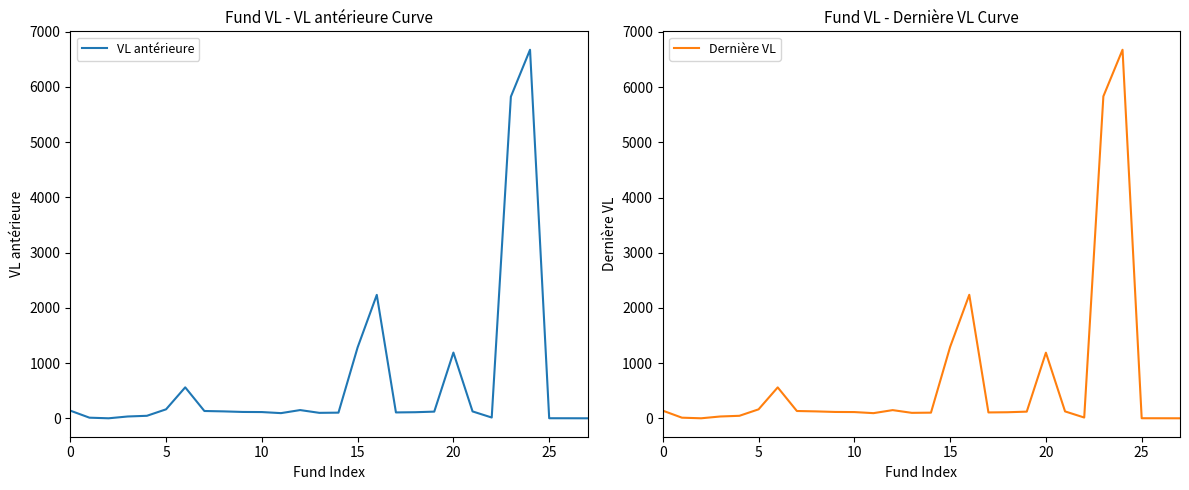

After their last crossing, which series has the higher values: VL antérieure or Dernière VL?

VL antérieure